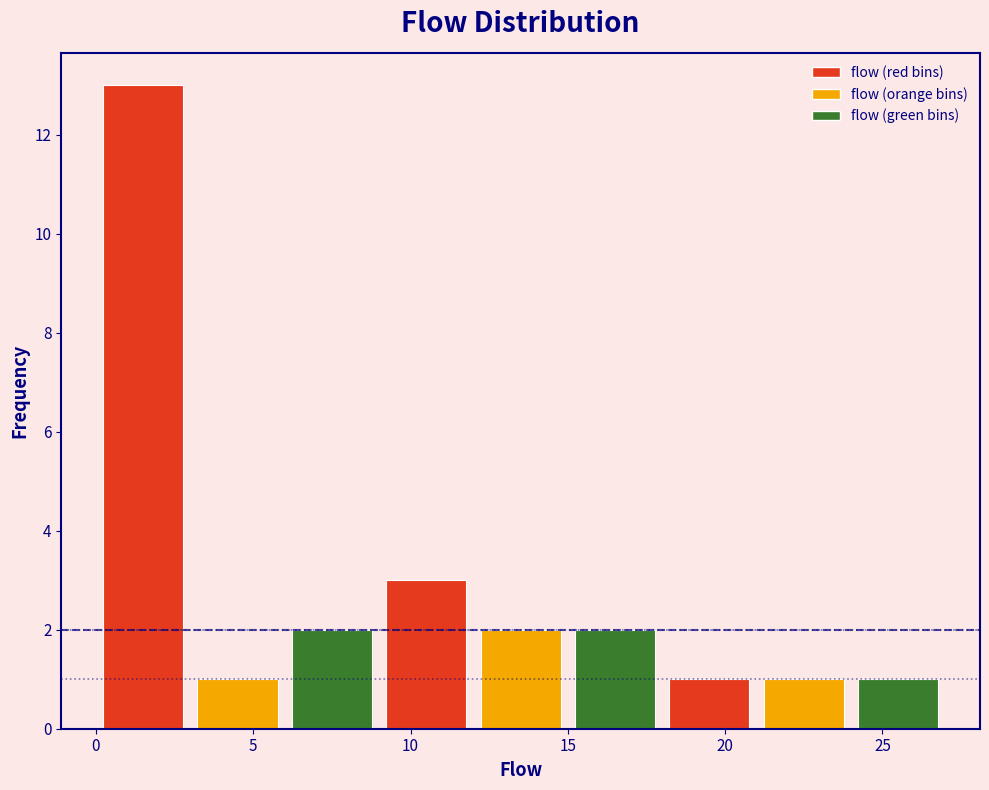

Which range on the x-axis has the tallest bar?

0 to 3